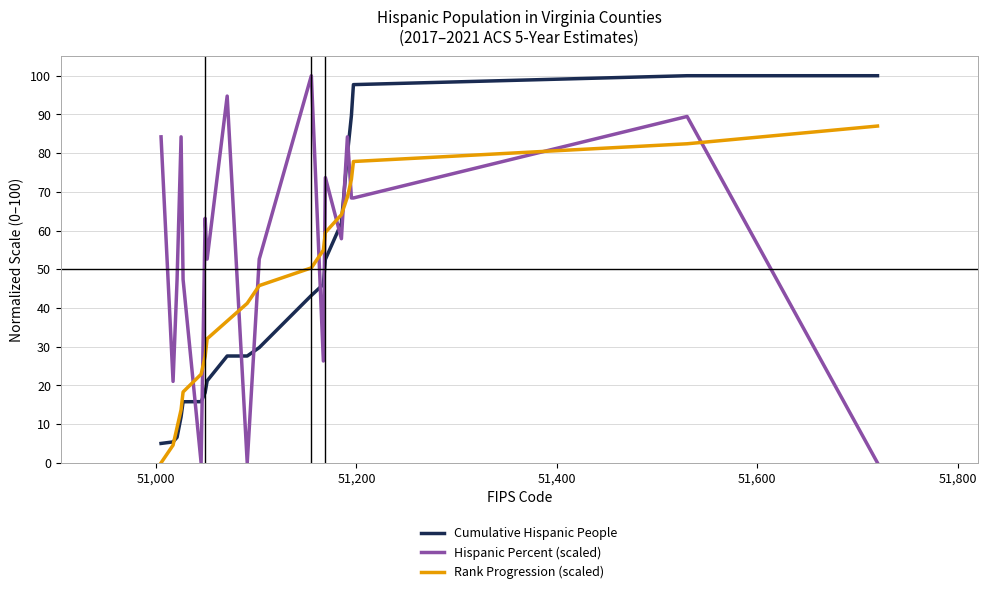

True or false: Cumulative Hispanic People and Hispanic Percent (scaled) intersect in this chart.

True